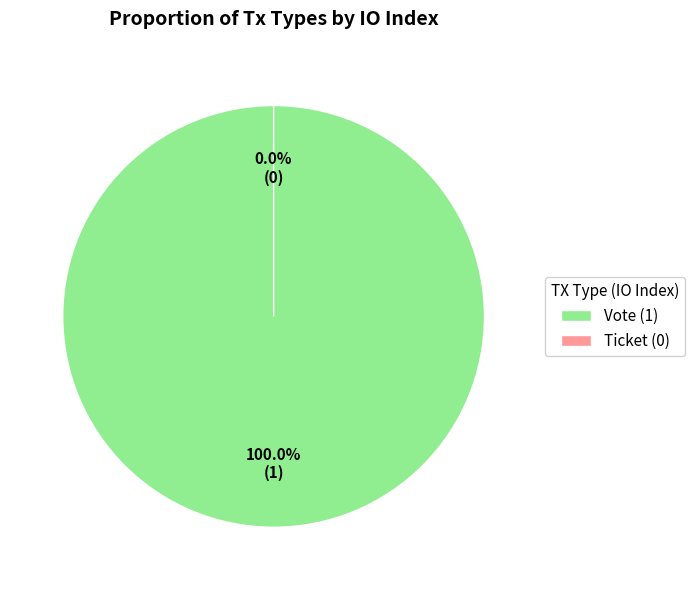

True or false: Vote accounts for 100% of the total.

True